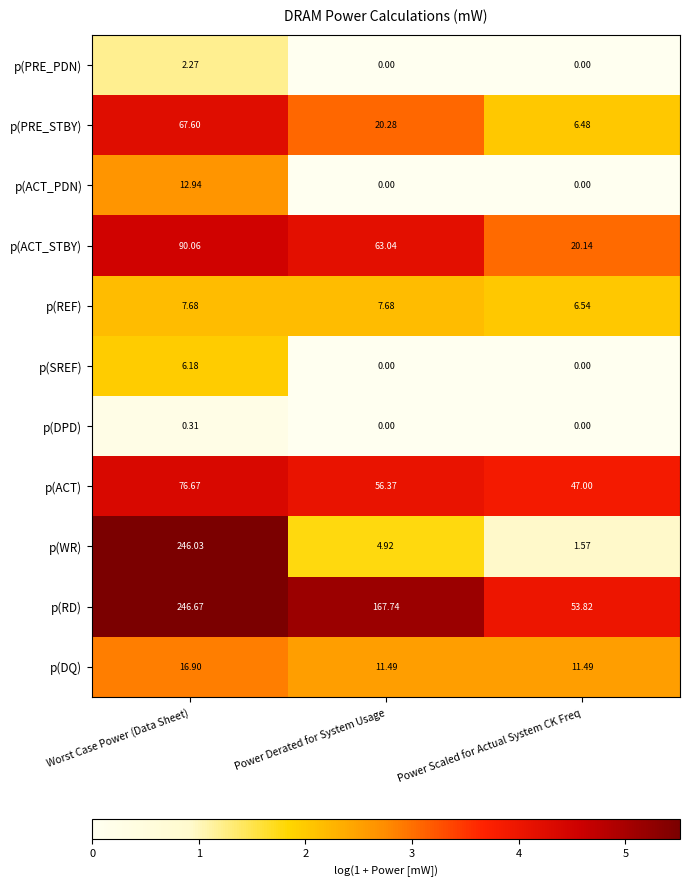

List the series in order of their peak value, lowest first.

p(DPD), p(PRE_PDN), p(SREF), p(REF), p(ACT_PDN), p(DQ), p(PRE_STBY), p(ACT), p(ACT_STBY), p(WR), p(RD)